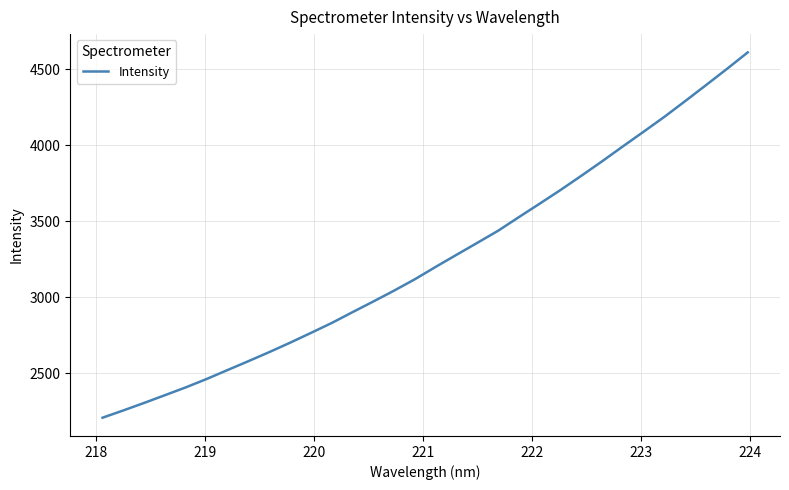

What is the greatest value displayed?

4610.2